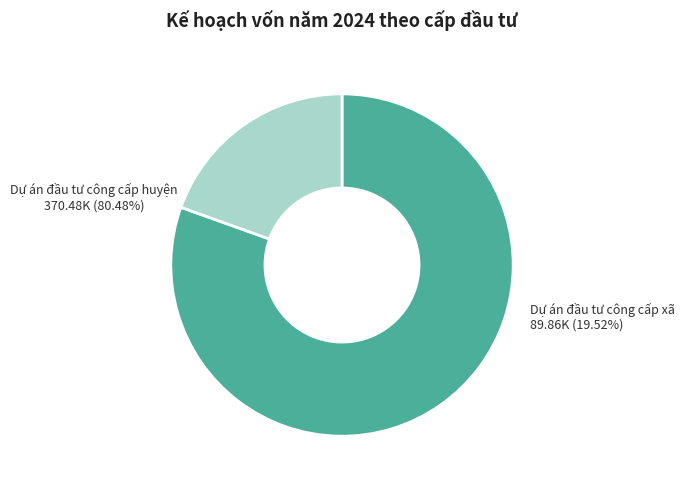

Rank the categories by value from lowest to highest.

Dự án đầu tư công cấp xã, Dự án đầu tư công cấp huyện